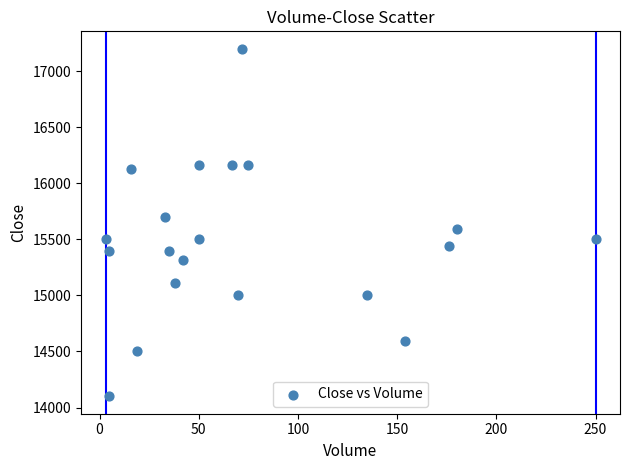

What is the range of Y values (max minus min)?

3100